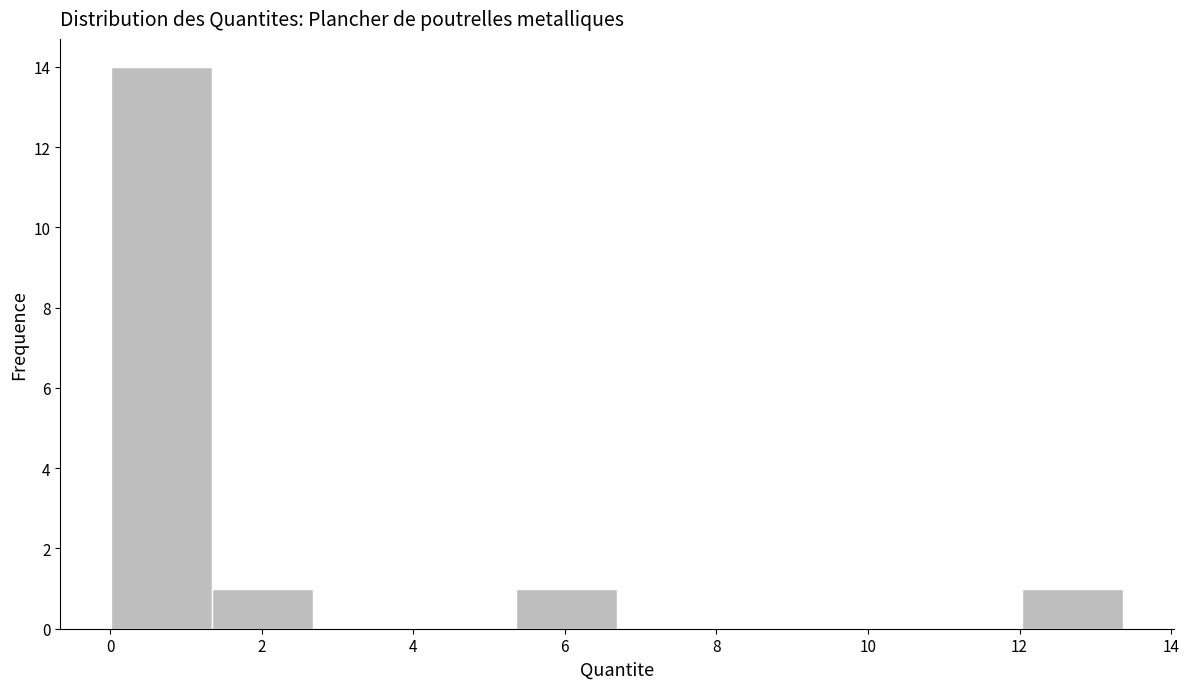

Reading left to right, list every bar in this chart as the range it spans on the x-axis followed by its height. Neither the bar edges nor the heights are printed on the chart, so give them approximately, as read against the axes.

0.0 to 1.4: 14
1.4 to 2.6: 1
2.6 to 4.0: 0
4.0 to 5.4: 0
5.4 to 6.6: 1
6.6 to 8.0: 0
8.0 to 9.4: 0
9.4 to 10.6: 0
10.6 to 12.0: 0
12.0 to 13.4: 1